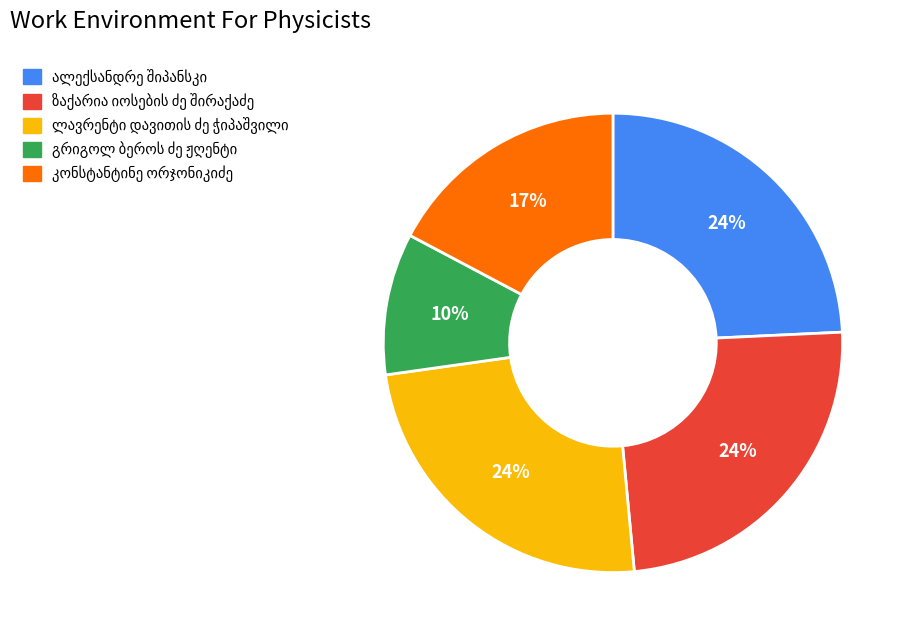

To the nearest percent, what is the average slice percentage?

20%